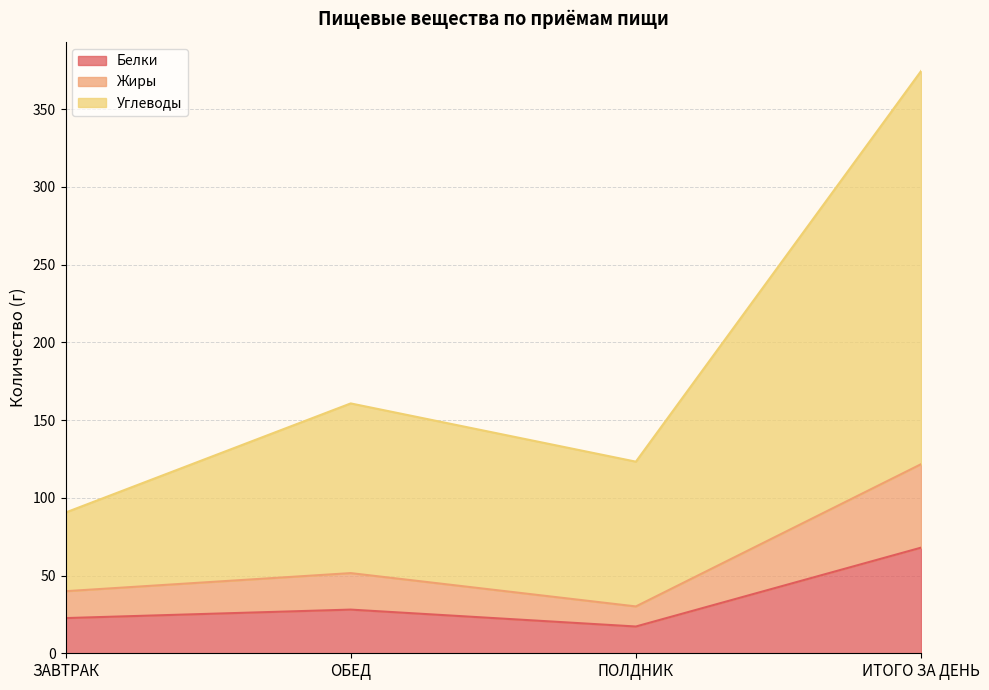

Reading right to left, extract all data points from this chart.

Белки: ИТОГО ЗА ДЕНЬ=68.0	ПОЛДНИК=17.2	ОБЕД=28.1	ЗАВТРАК=22.6
Жиры: ИТОГО ЗА ДЕНЬ=121.7	ПОЛДНИК=30.1	ОБЕД=51.6	ЗАВТРАК=39.9
Углеводы: ИТОГО ЗА ДЕНЬ=374.6	ПОЛДНИК=123.3	ОБЕД=160.8	ЗАВТРАК=90.5